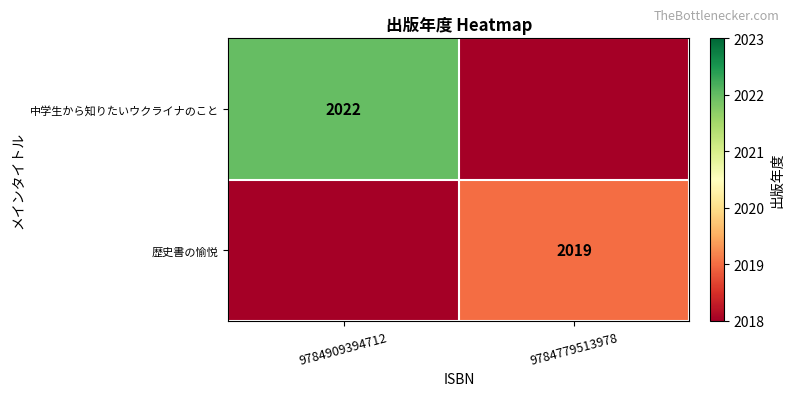

At how many categories does at least one series exceed 2021?

1